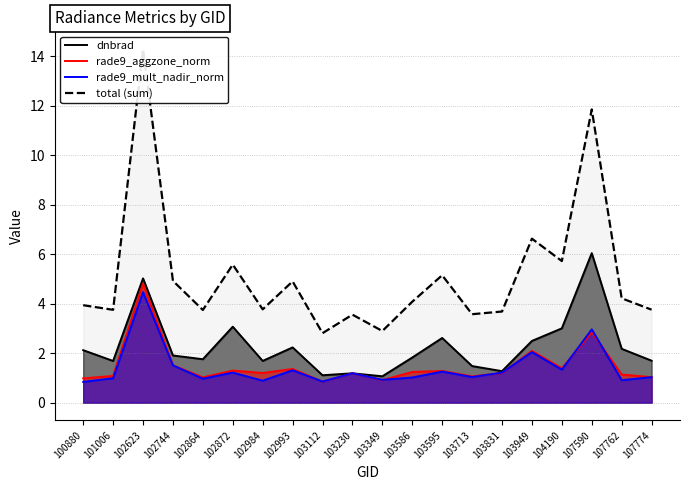

Is the value of total (sum) at 100880 greater than the value of rade9_mult_nadir_norm at 102623?

No